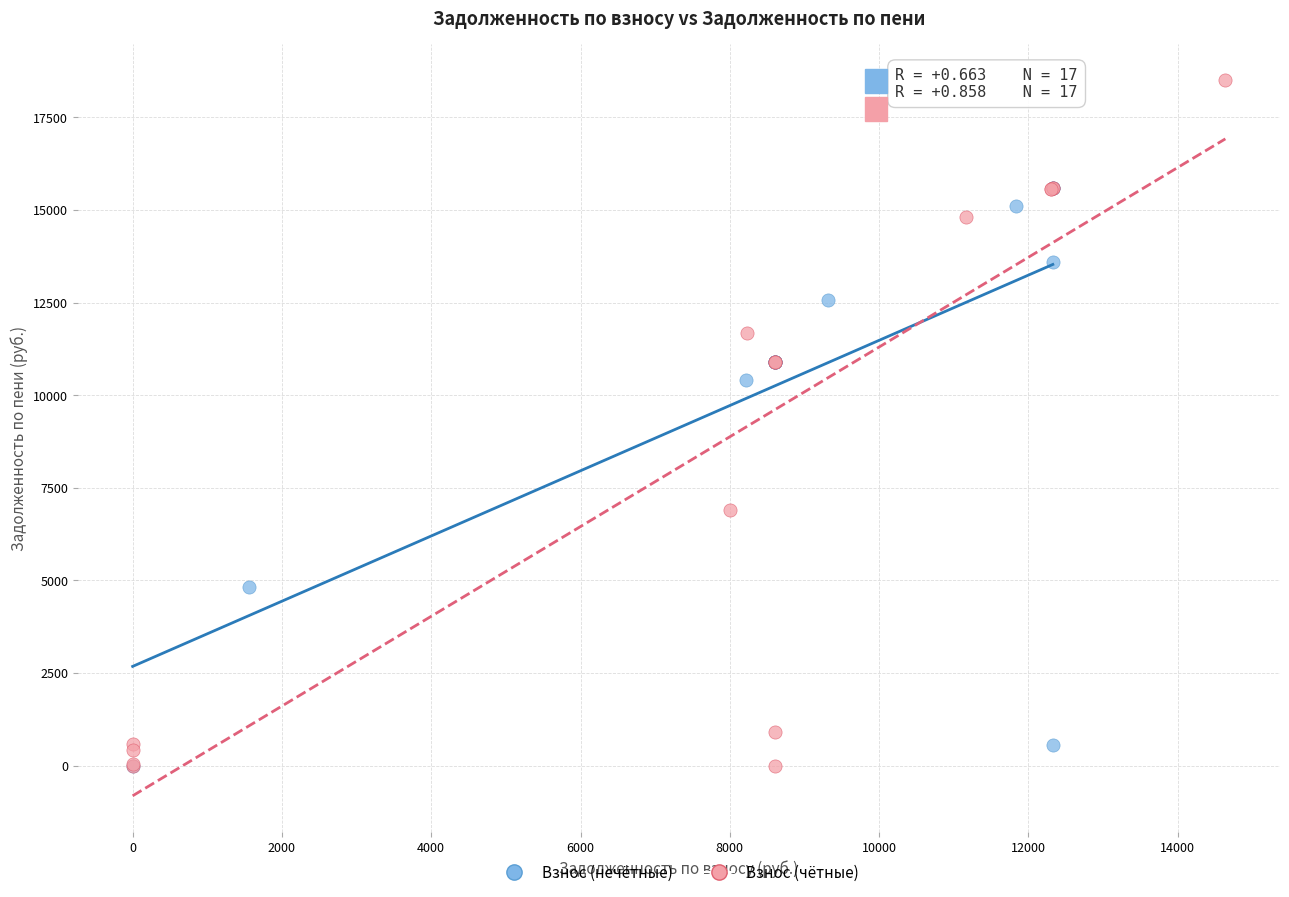

Which series reaches the maximum Y coordinate?

Взнос (чётные)